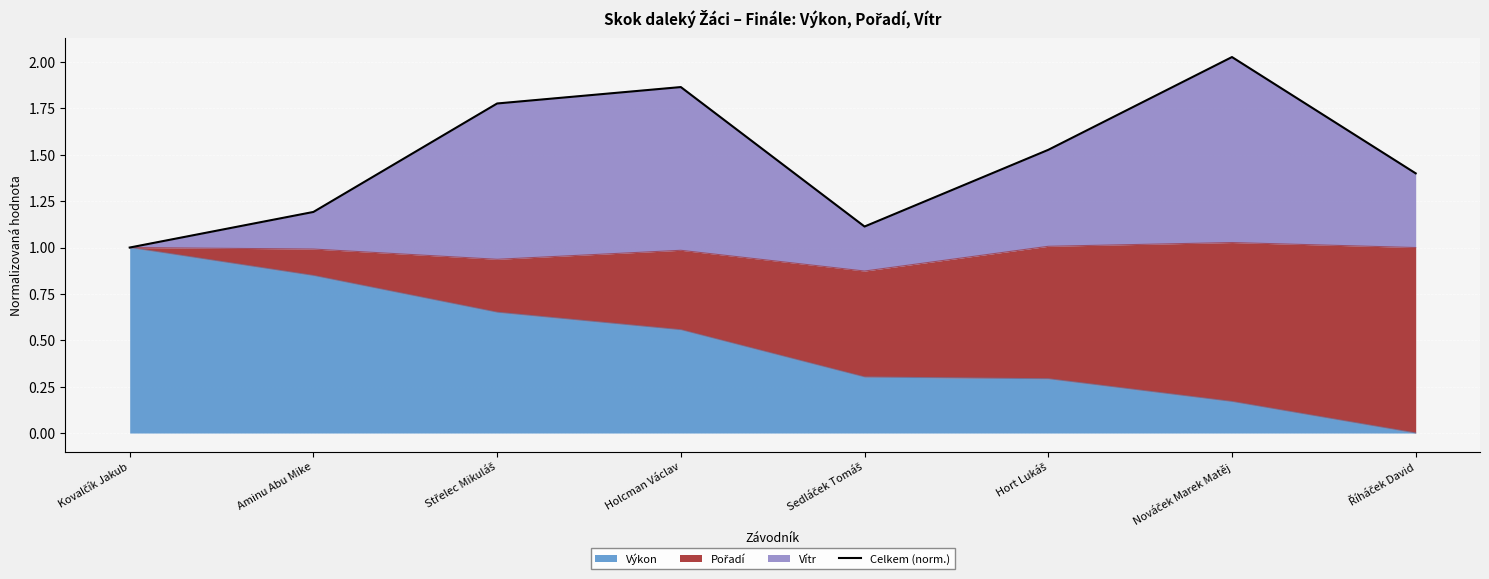

The value at Hort Lukáš is 1.5. True or false?

True